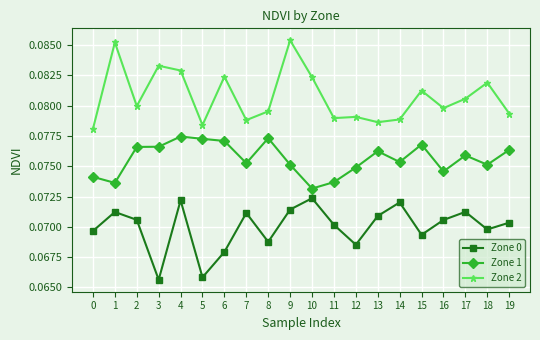

Is it true that Zone 2 equals 0.0 at 19?

False